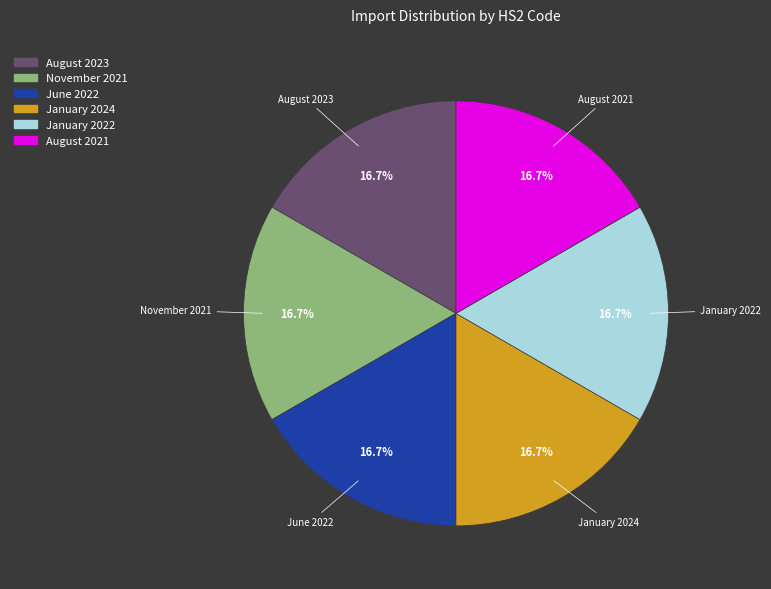

What percentage is the January 2024 slice, to the nearest percent?

17%